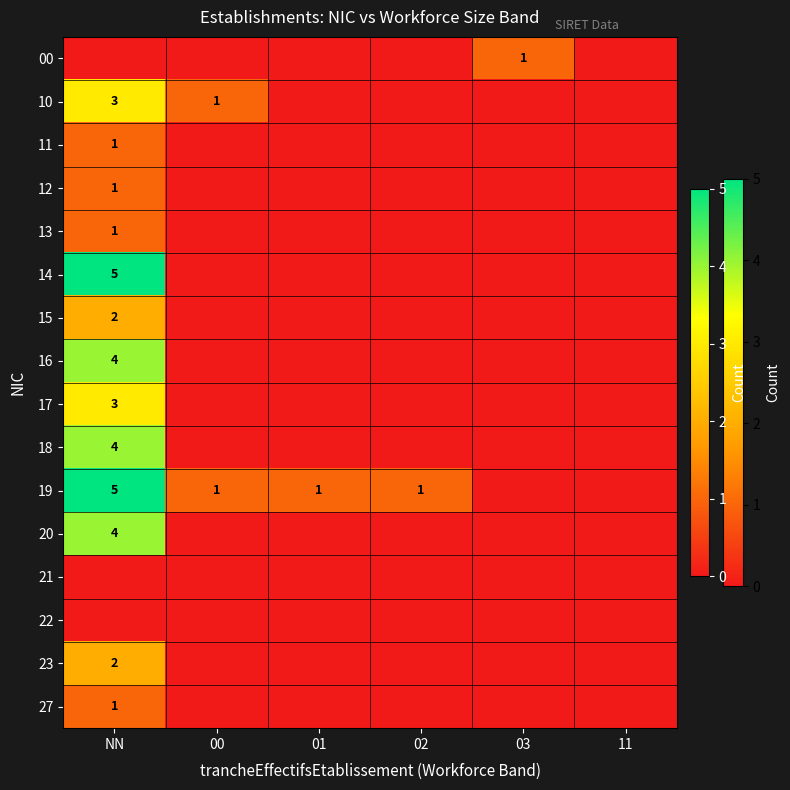

Is it true that 19 equals 5 at NN?

True